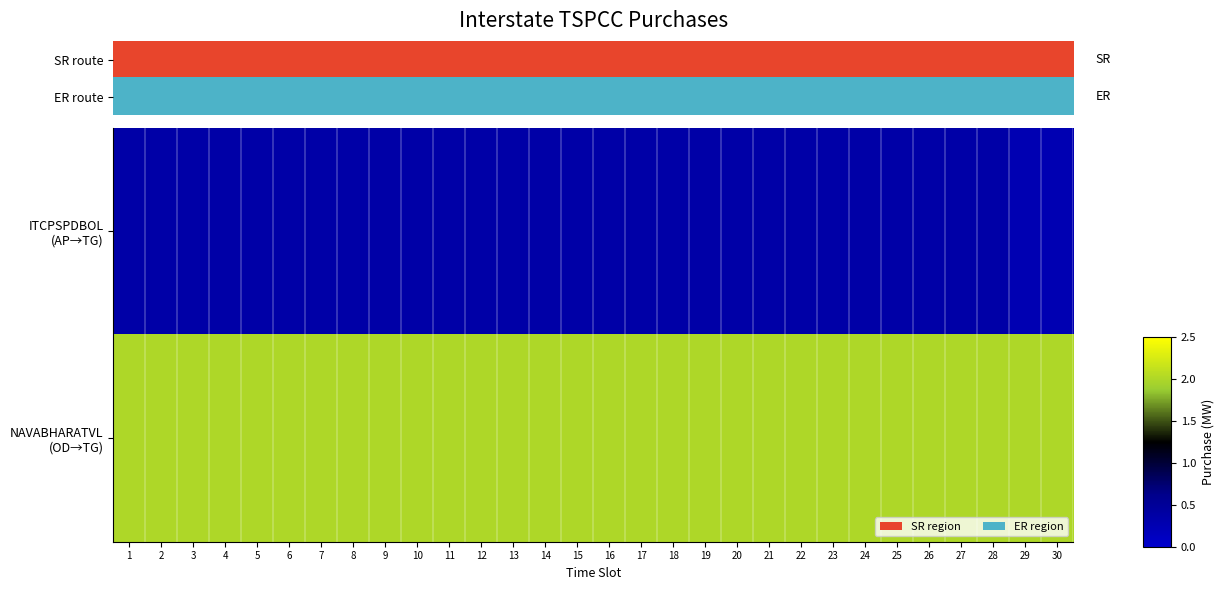

Is it true that ITCPSPDBOL (AP→TG) equals 0.4 at 8?

True